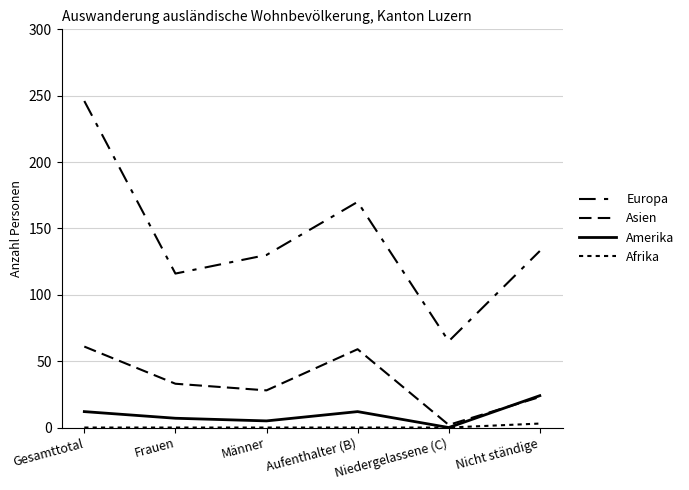

How many lines are shown in the chart?

4